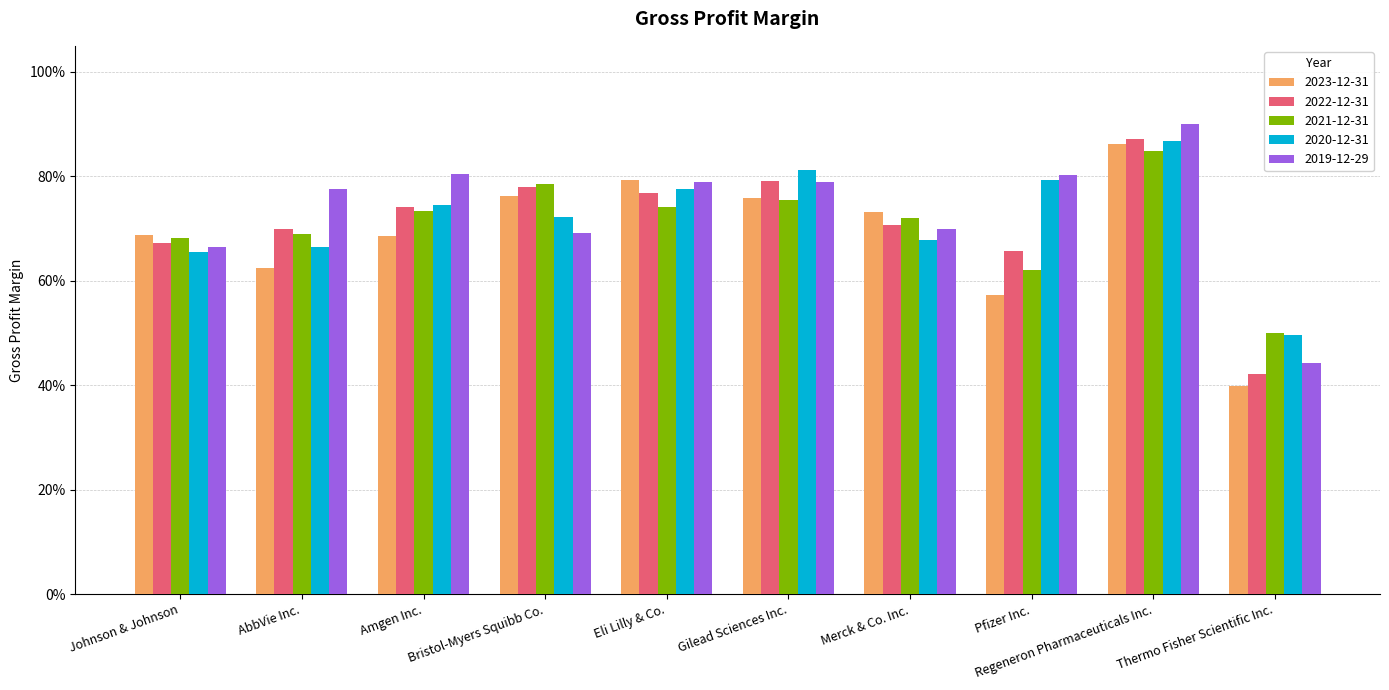

The 2021-12-31 series shows 0.9 at AbbVie Inc.. True or false?

False